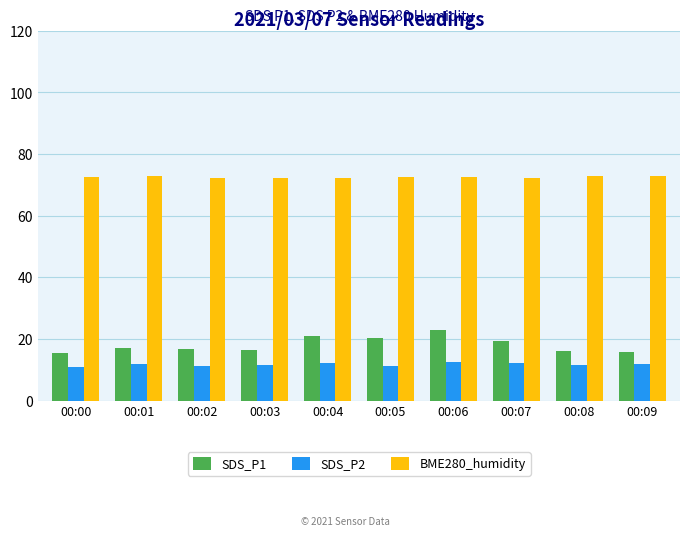

Count the number of data series in this chart.

3